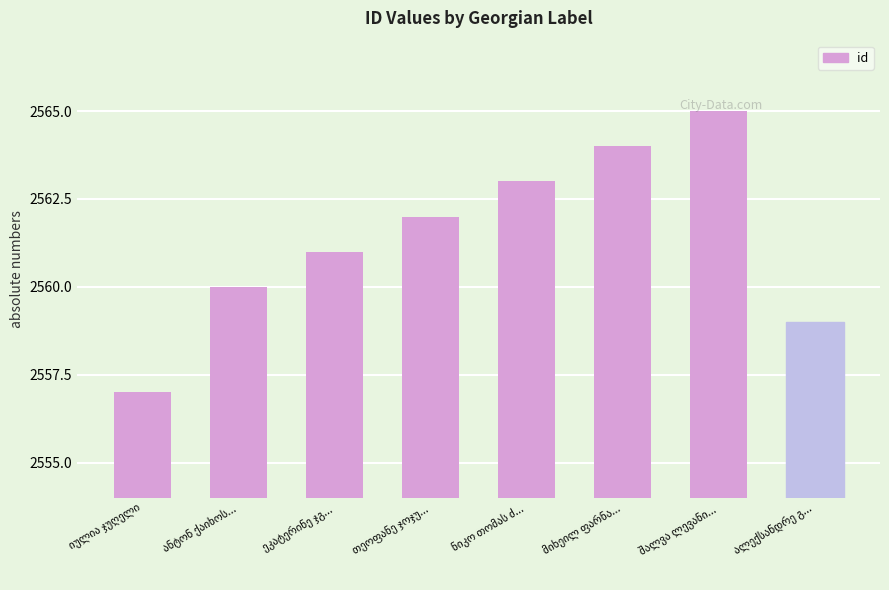

What is the difference between the second highest and second lowest values?

5